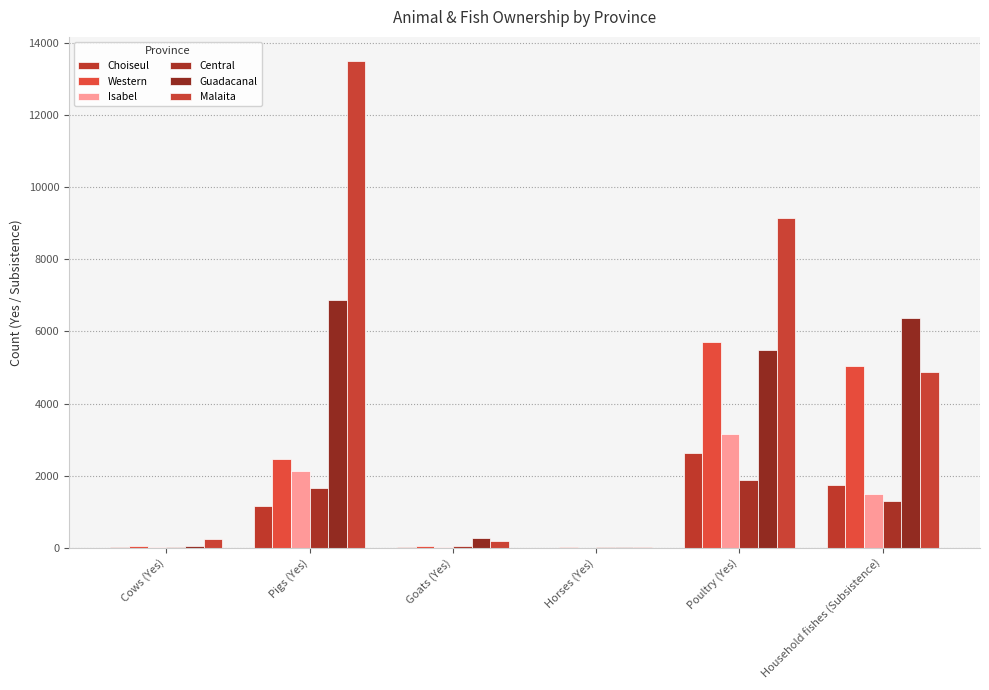

Are the bars grouped side by side (vs. stacked)?

Yes